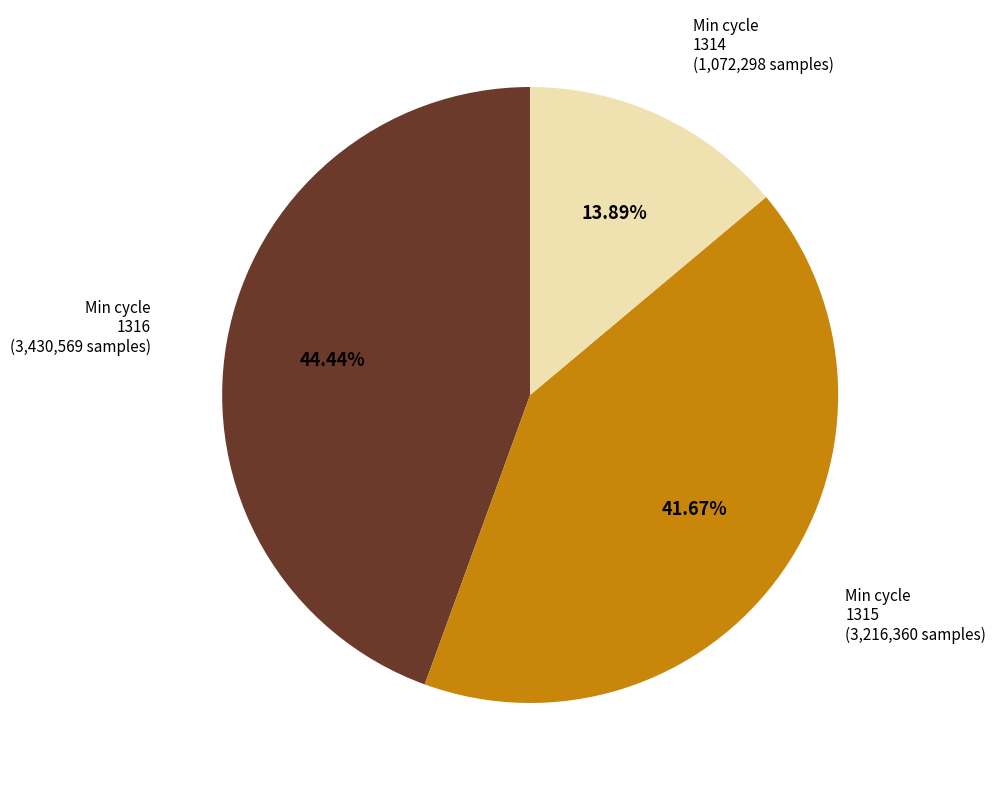

What is the ratio of the value at Min cycle 1316 (3,430,569 samples) to the value at Min cycle 1314 (1,072,298 samples)?

3.2